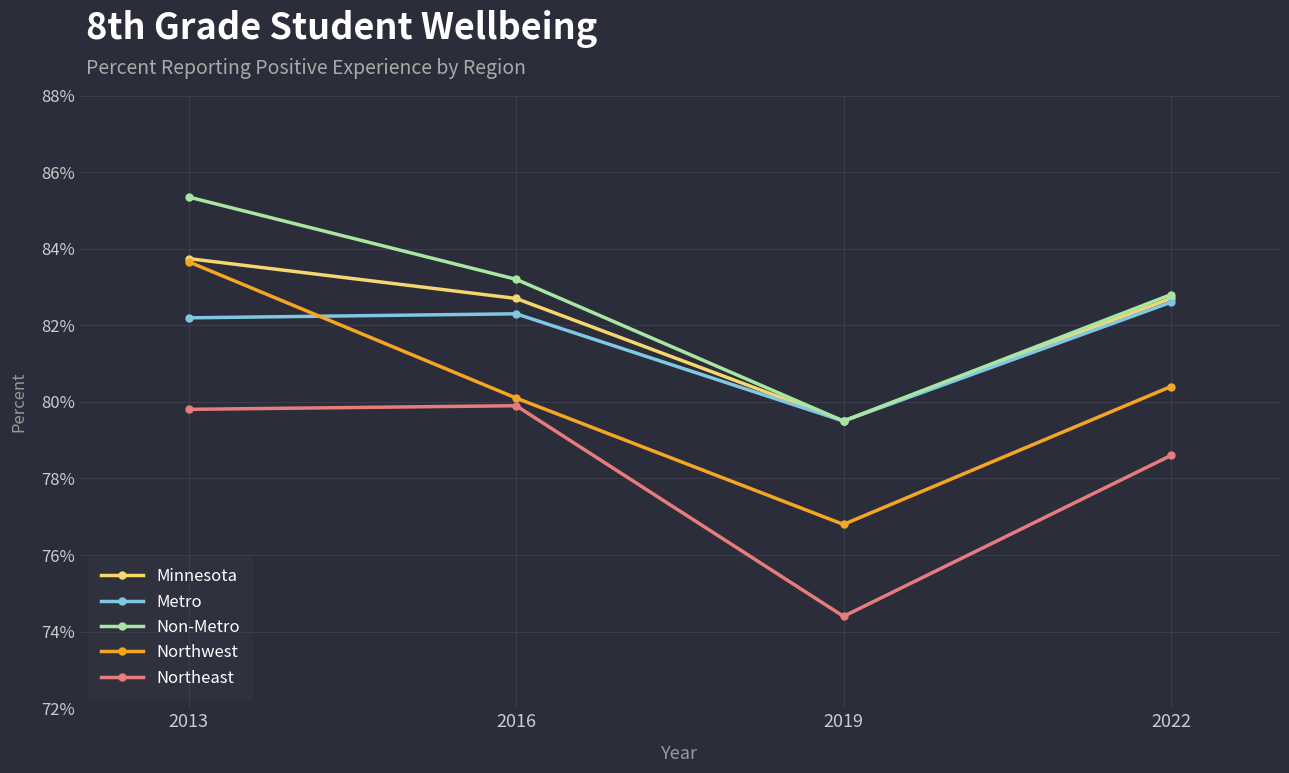

What is the minimum value shown in the chart?

0.7